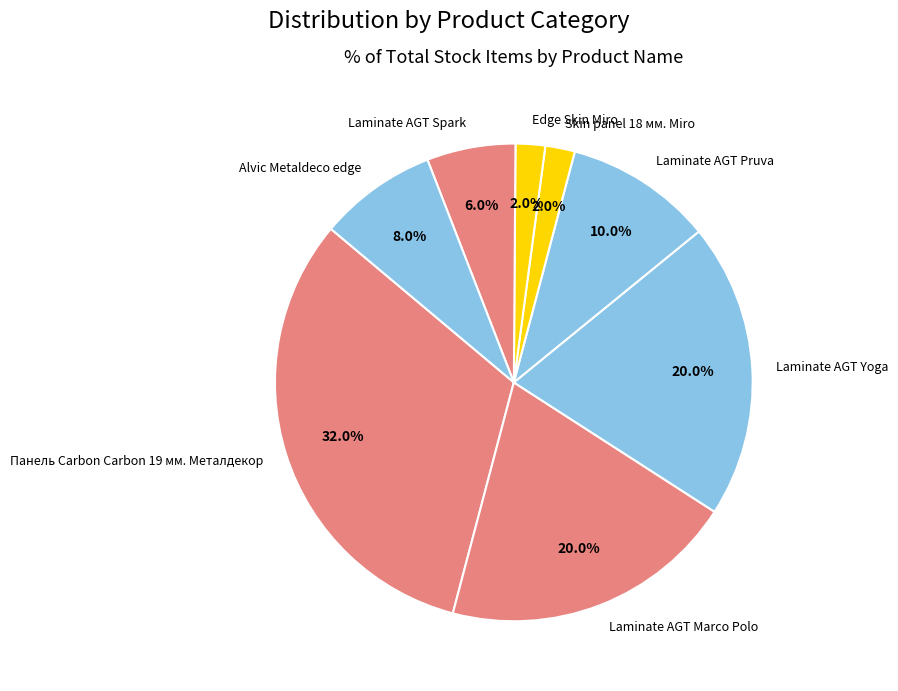

The Edge Skin Miro slice represents 2% of the pie. True or false?

True